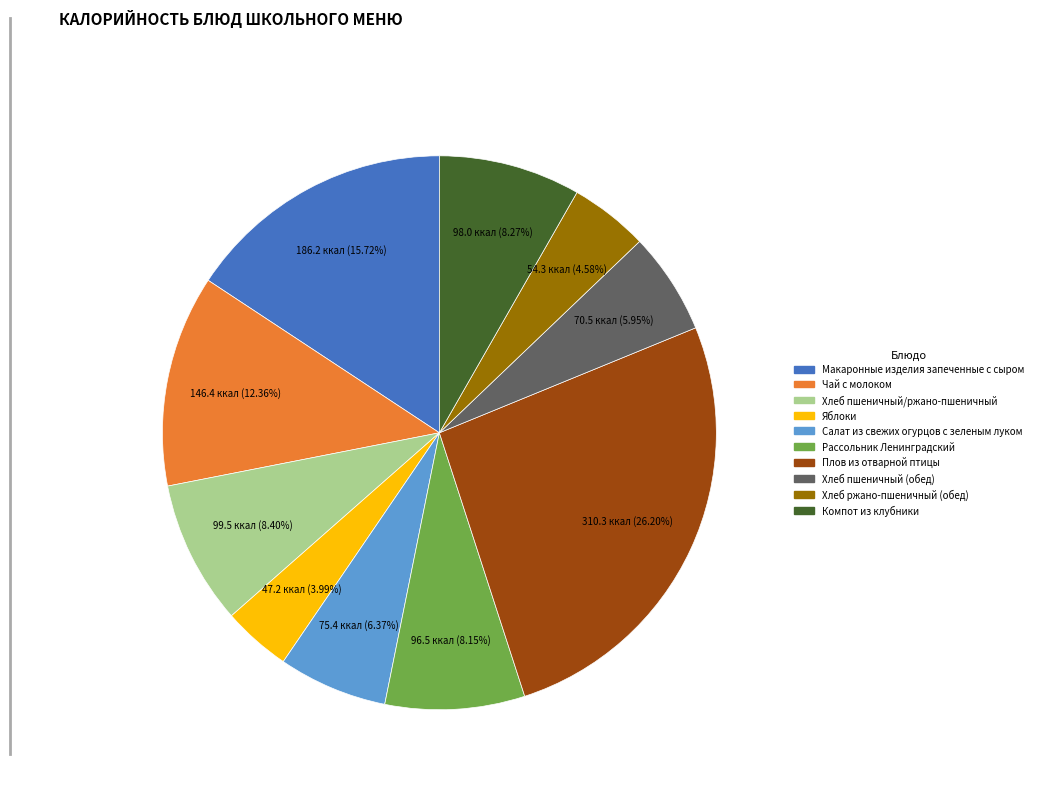

Does any single category account for the majority?

No